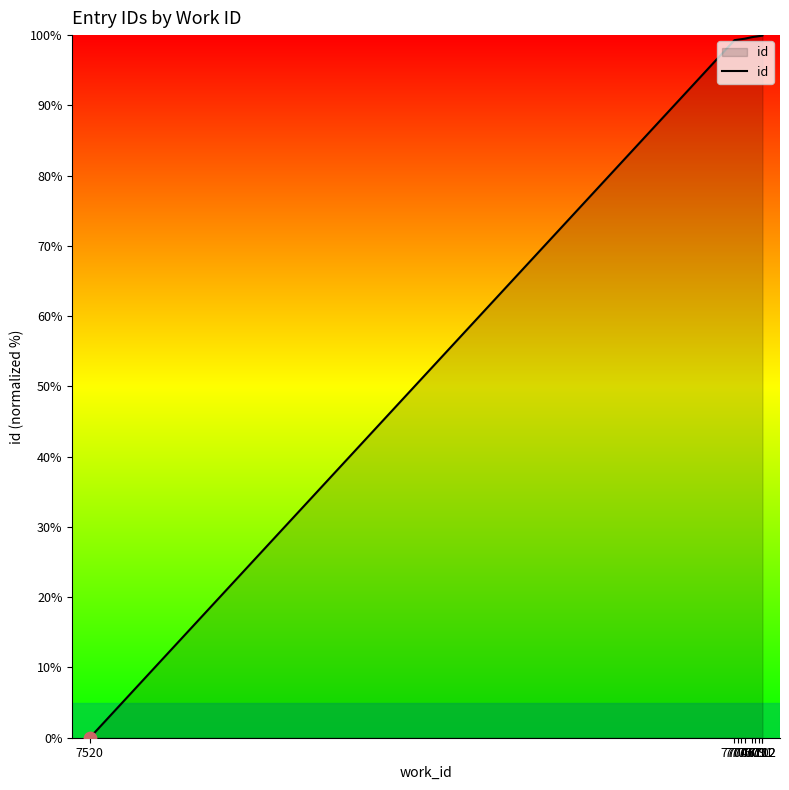

What is the change in value from 7705 to 7709?

+0.4